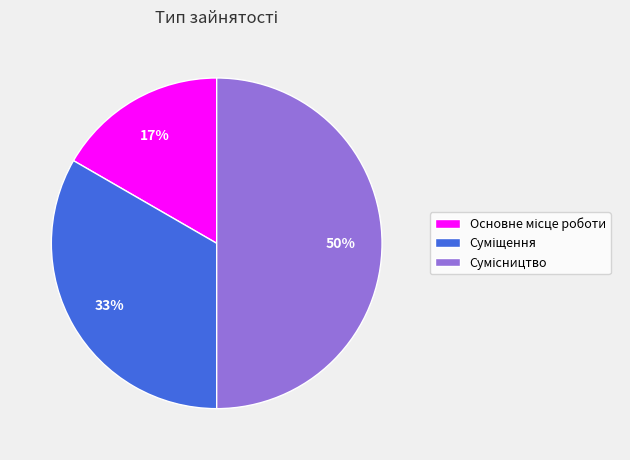

To the nearest percent, what is the average slice percentage?

33%